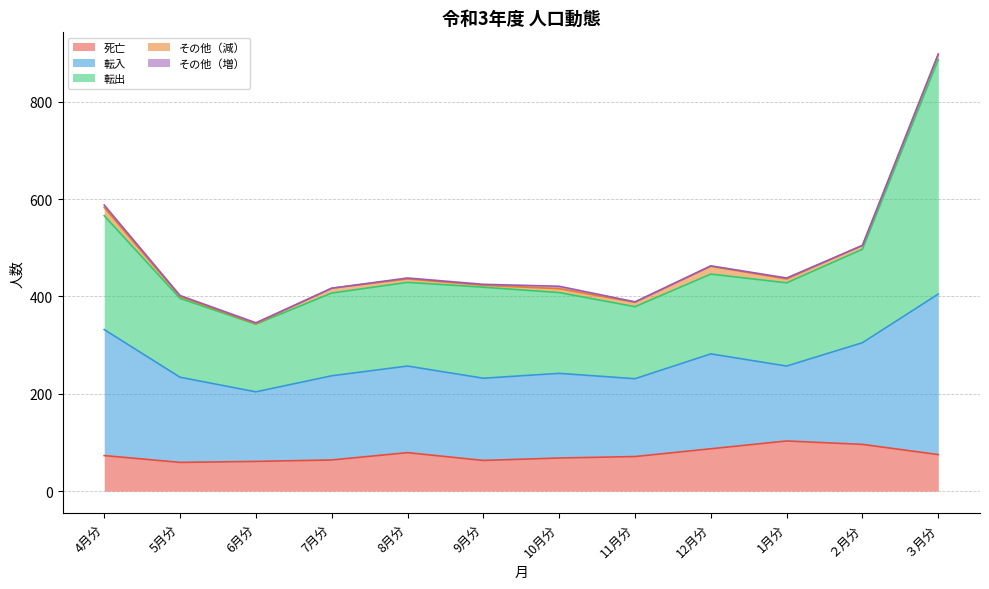

What are all the series names shown in the legend?

死亡, 転入, 転出, その他（減）, その他（増）